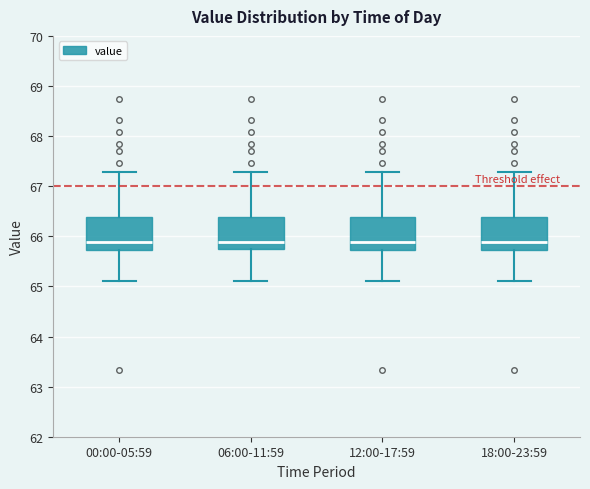

Where does the upper whisker of the box for 18:00-23:59 end on the y-axis? The values are not printed on the chart, so give them approximately, as read against the axis.

67.3